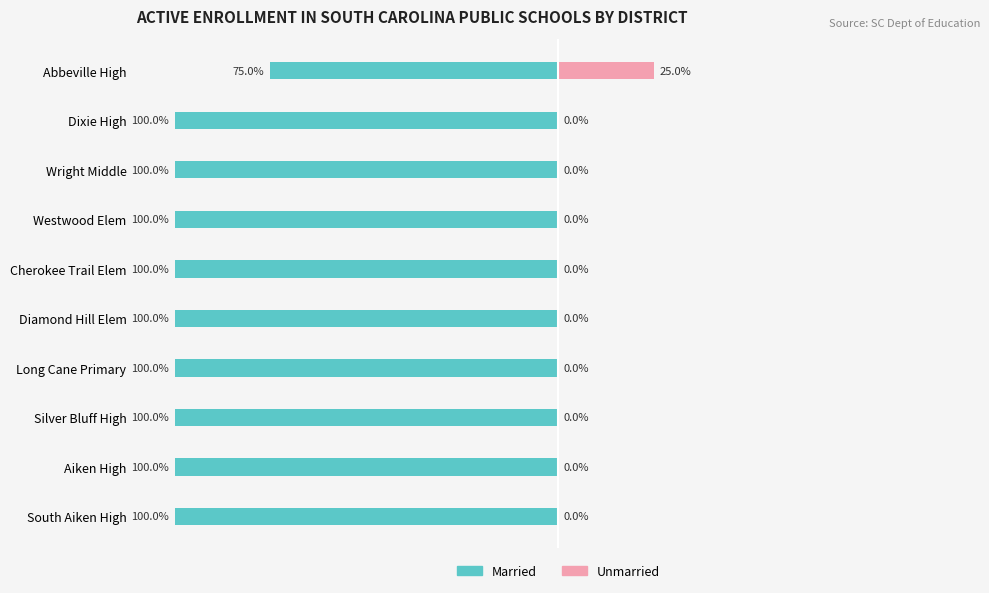

How many bars are there in each group?

2